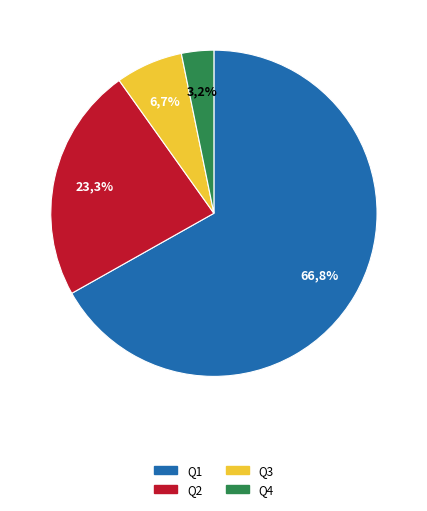

To the nearest percent, what portion does Q2 represent?

23%